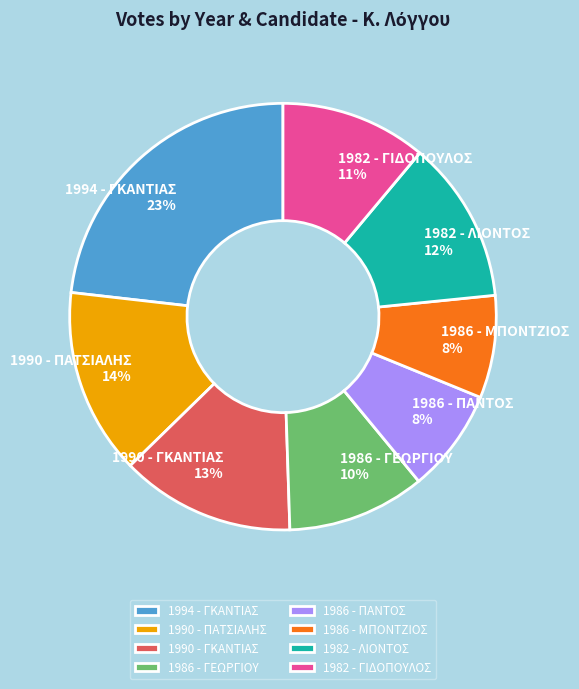

Between 1994 - ΓΚΑΝΤΙΑΣ and 1986 - ΠΑΝΤΟΣ, which is larger?

1994 - ΓΚΑΝΤΙΑΣ